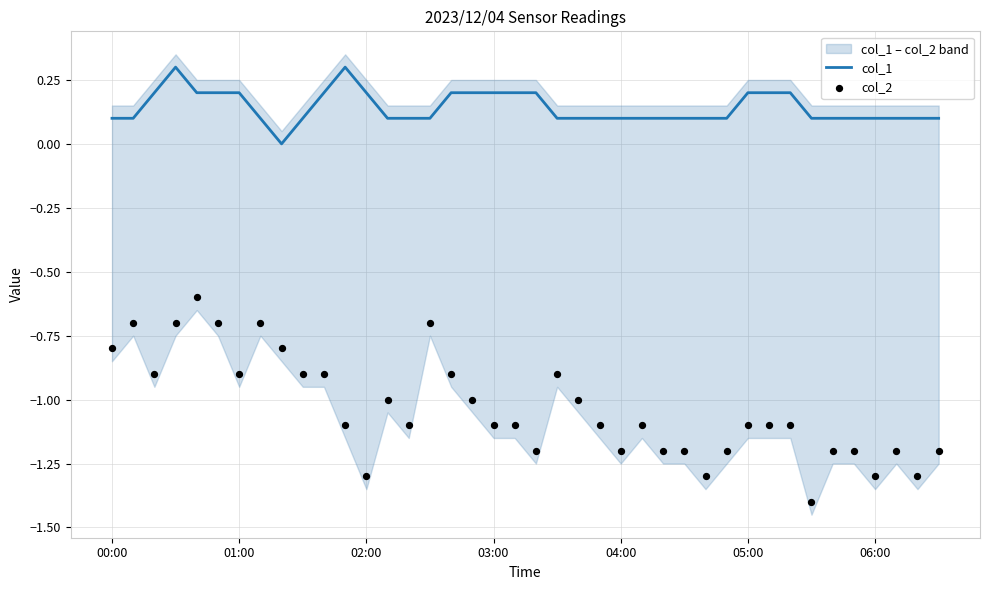

Is it true that col_1 equals 0.2 at 06:00?

False